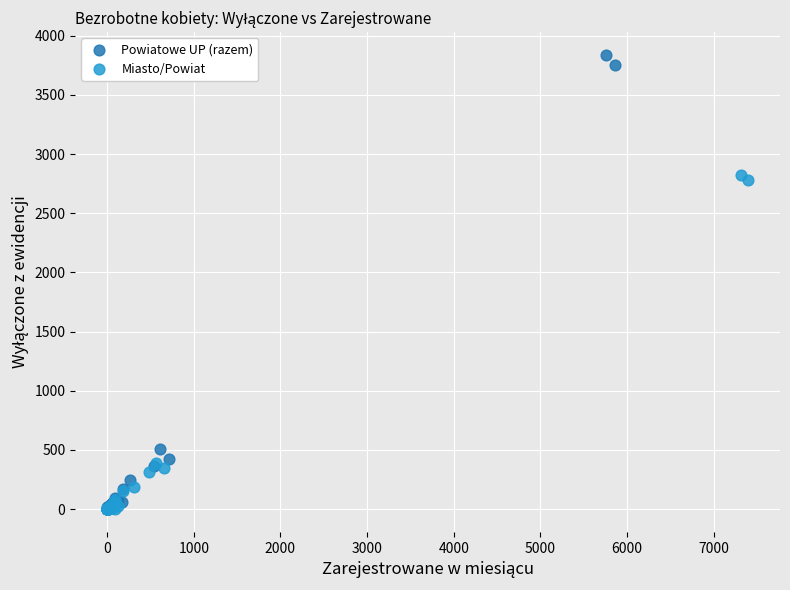

Which series contains the highest Y value?

Powiatowe UP (razem)